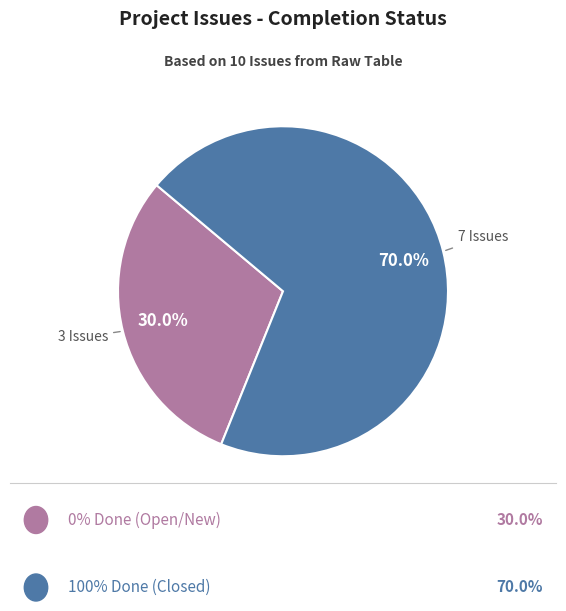

Is there a majority slice in this chart?

Yes